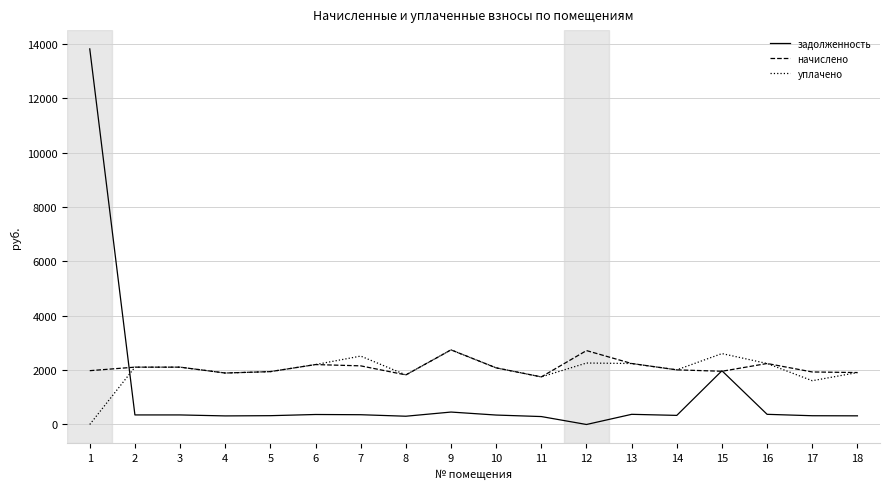

True or false: уплачено has a value of 1609.2 at 17.

True